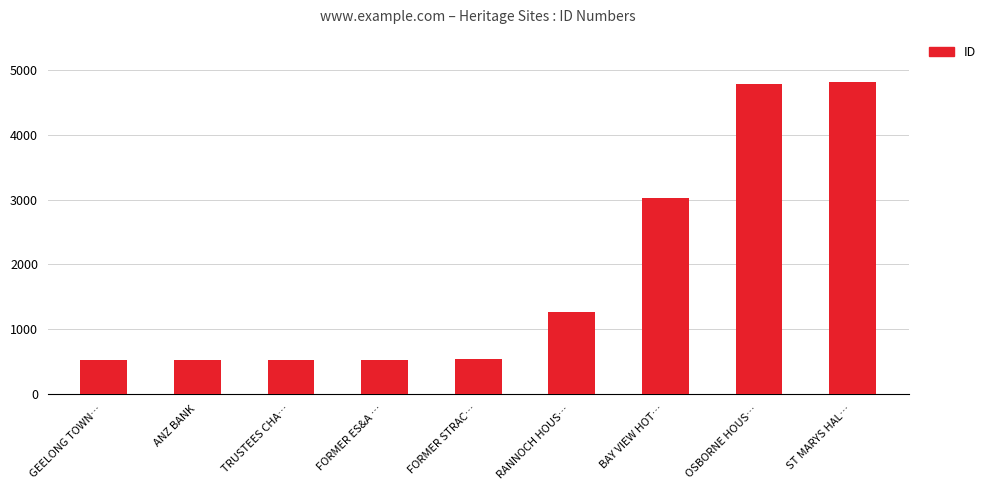

What is the sum of the values at BAY VIEW HOT… and FORMER ES&A …?

3562